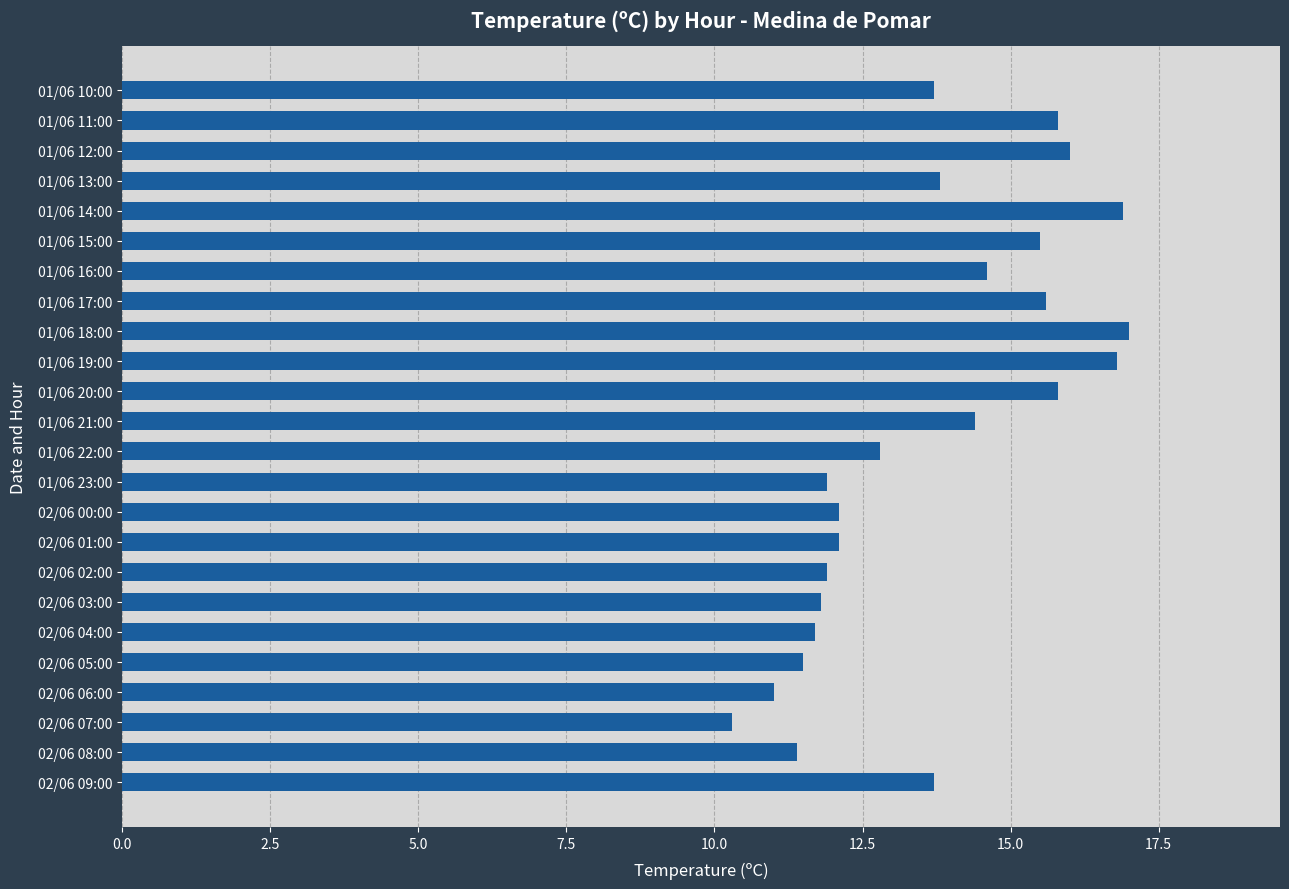

Where is the data nearest to the value 13?

01/06 22:00